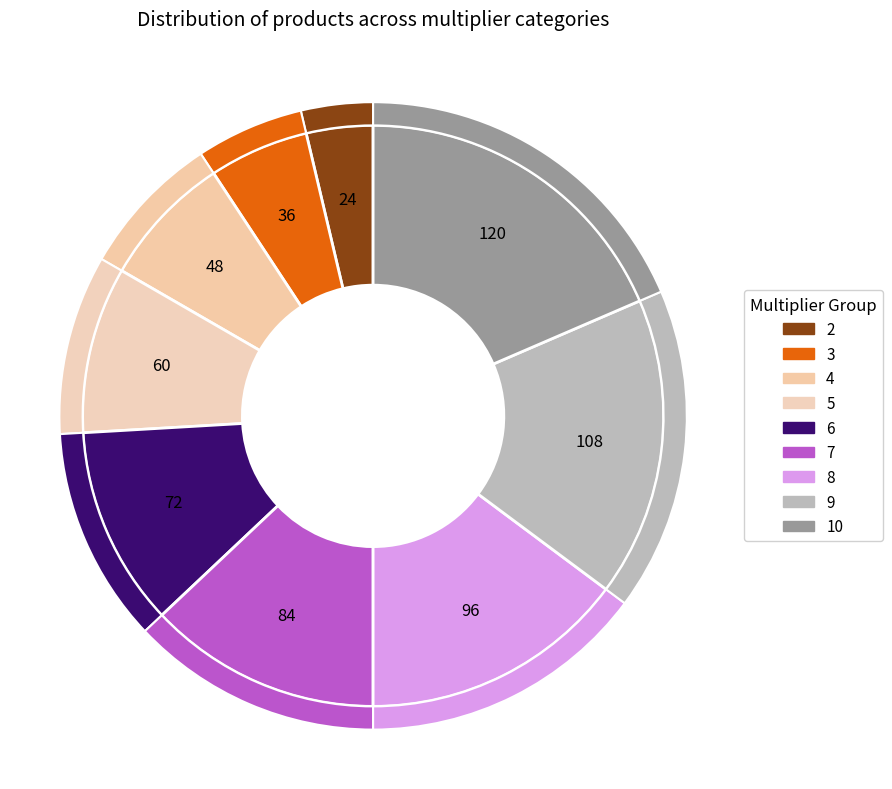

What is the change in value from 5 to 9?

+48